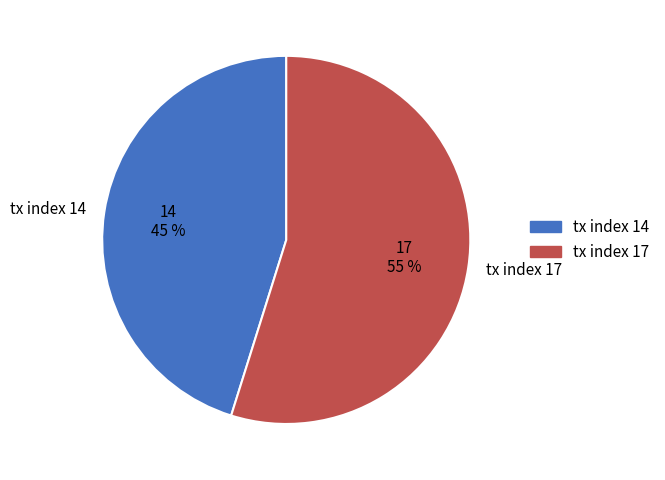

The tx index 17 slice represents 60% of the pie. True or false?

False